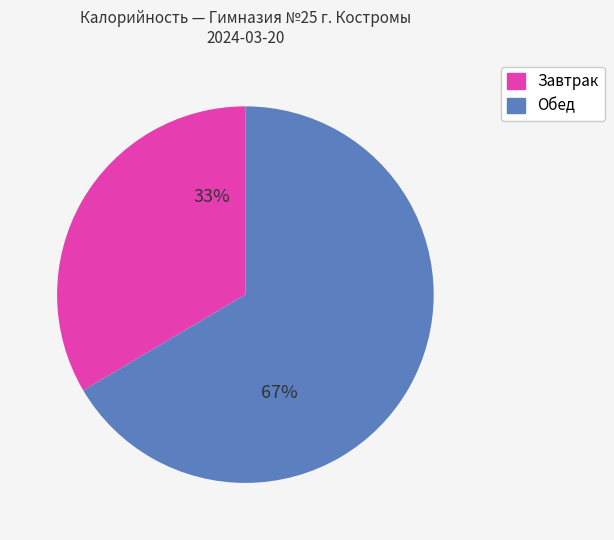

To the nearest percent, what is the average slice percentage?

50%